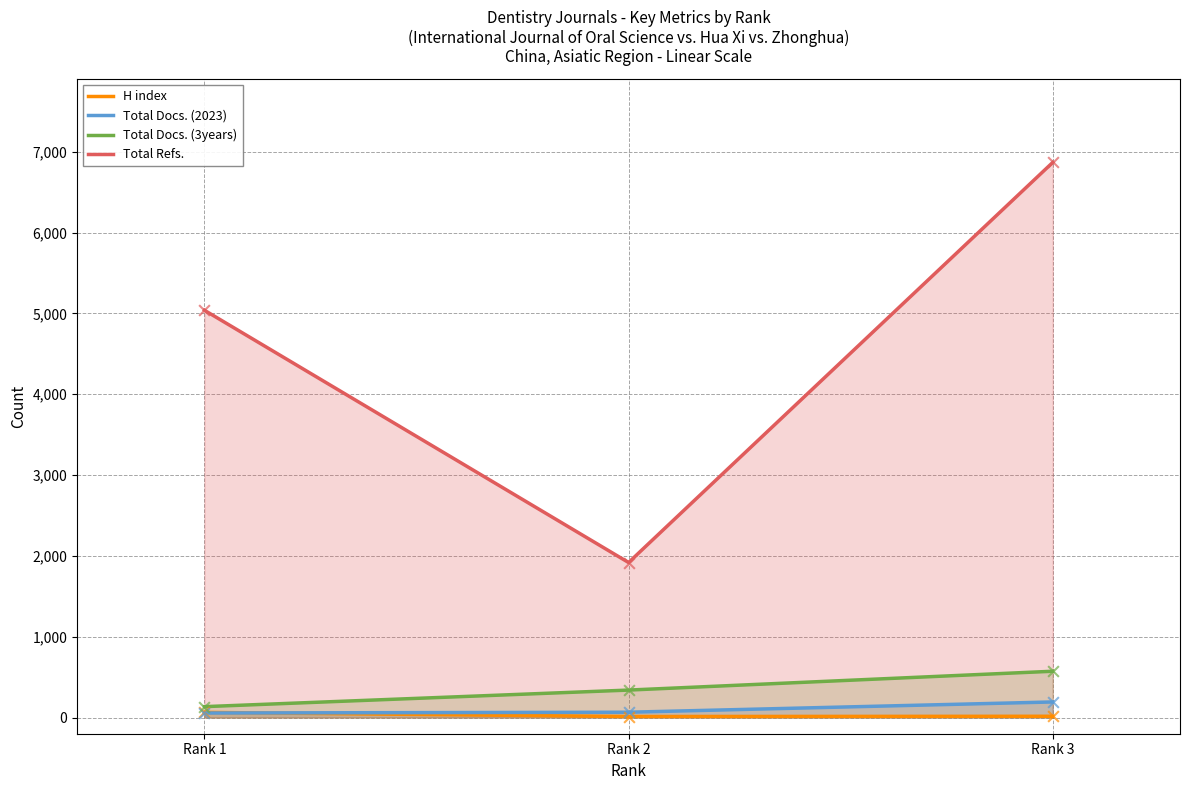

Which series has the widest spread of Y values?

Total Refs.